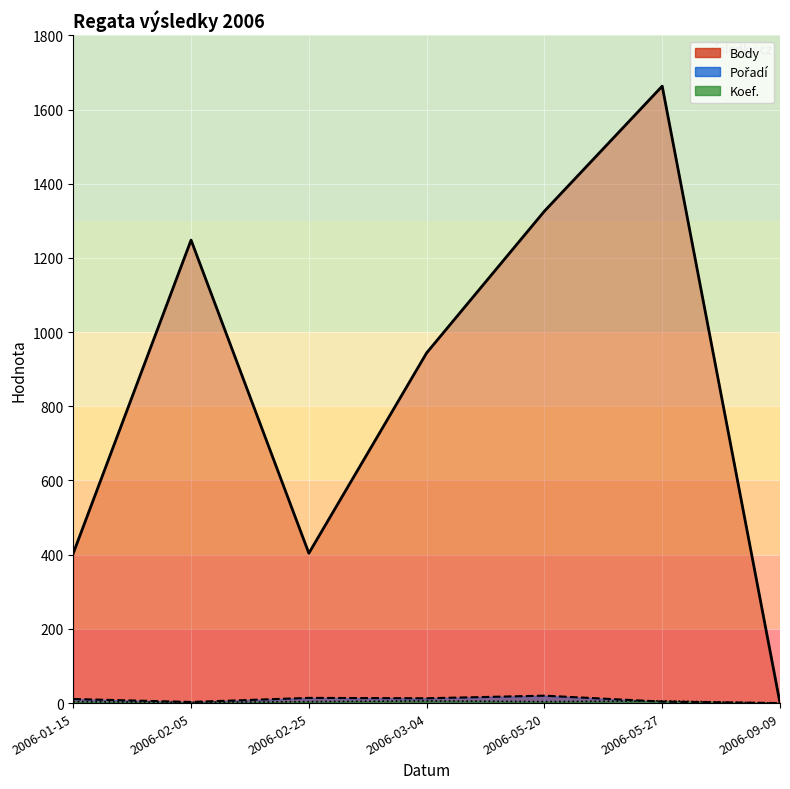

The value of Koef. at 2006-05-27 is 6. True or false?

True